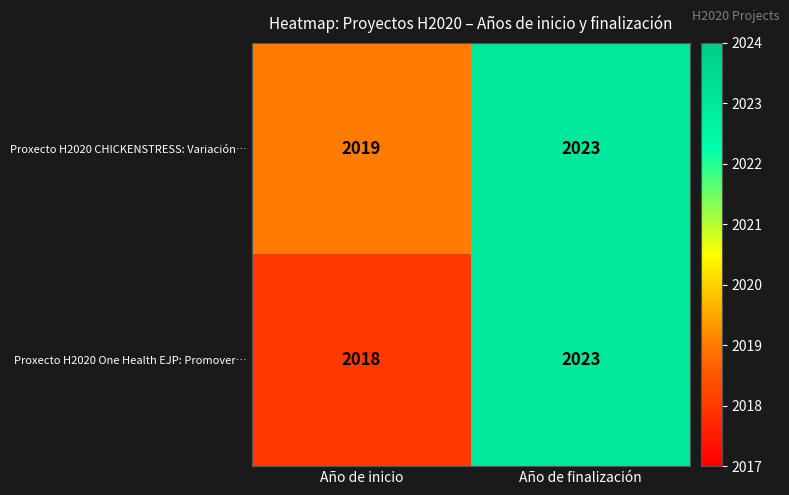

Reading left to right, extract all data points from this chart.

Proxecto H2020 CHICKENSTRESS: Variación…: 2019	2023
Proxecto H2020 One Health EJP: Promover…: 2018	2023